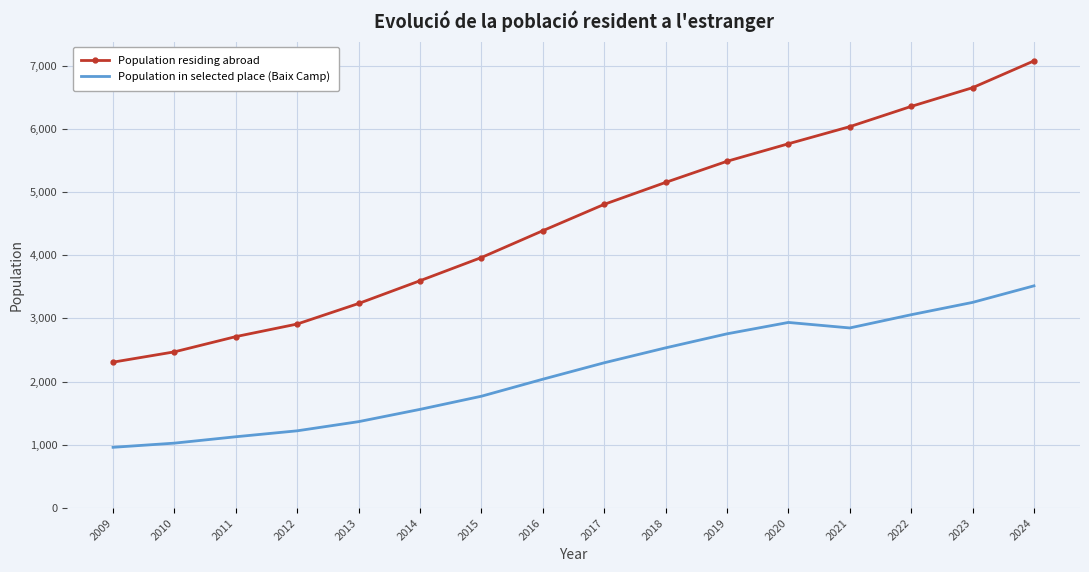

What is the greatest value displayed?

7073